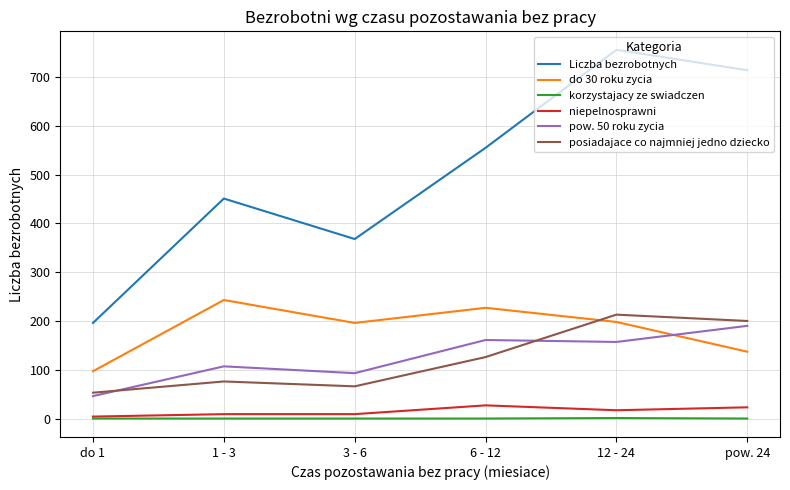

Is it true that niepelnosprawni equals 9 at 3 - 6?

True